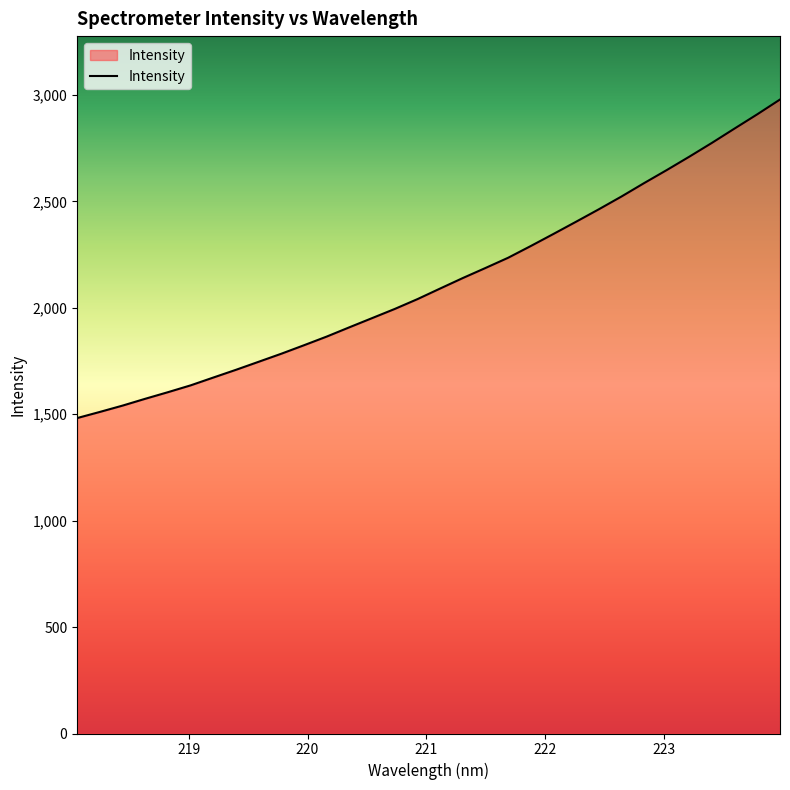

What is the difference between the maximum and minimum values?

1496.5